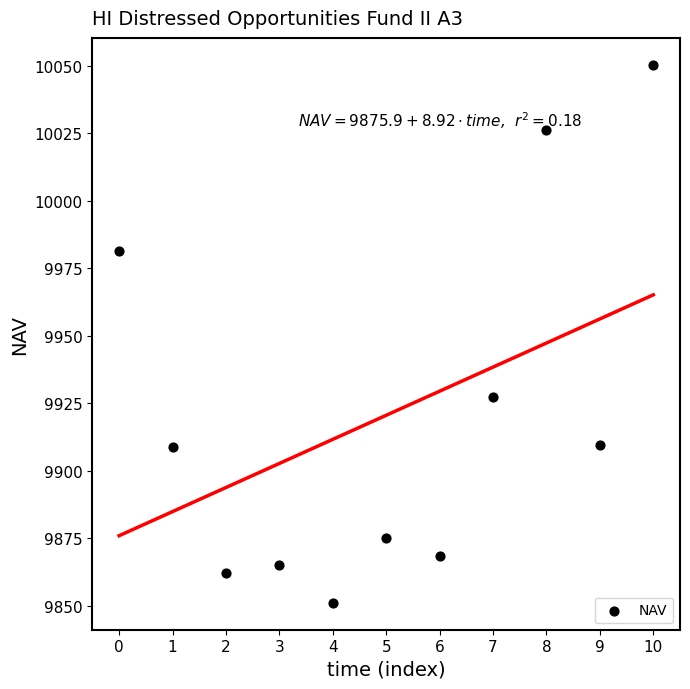

What Y value in the scatter plot is closest to 9950?

9927.4